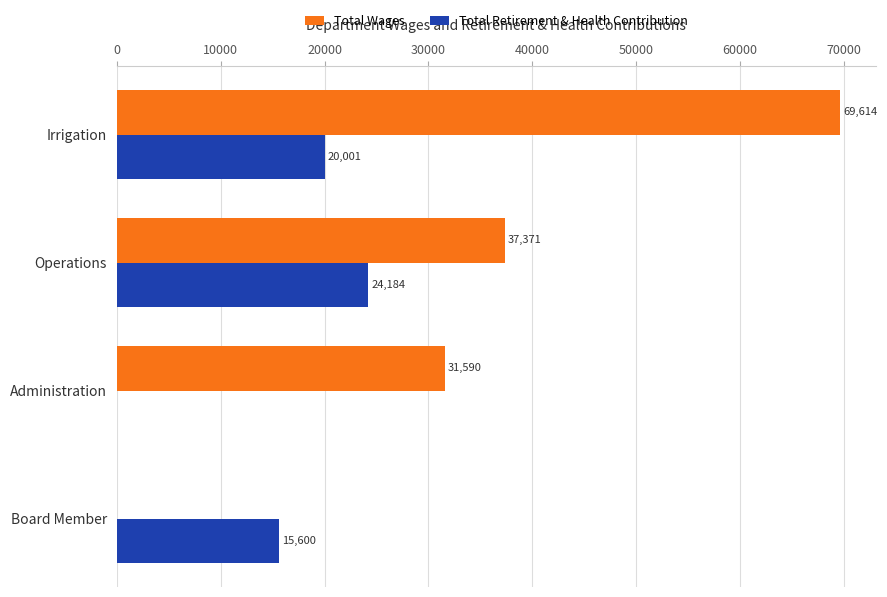

The Total Wages series shows 47981 at Board Member. True or false?

False